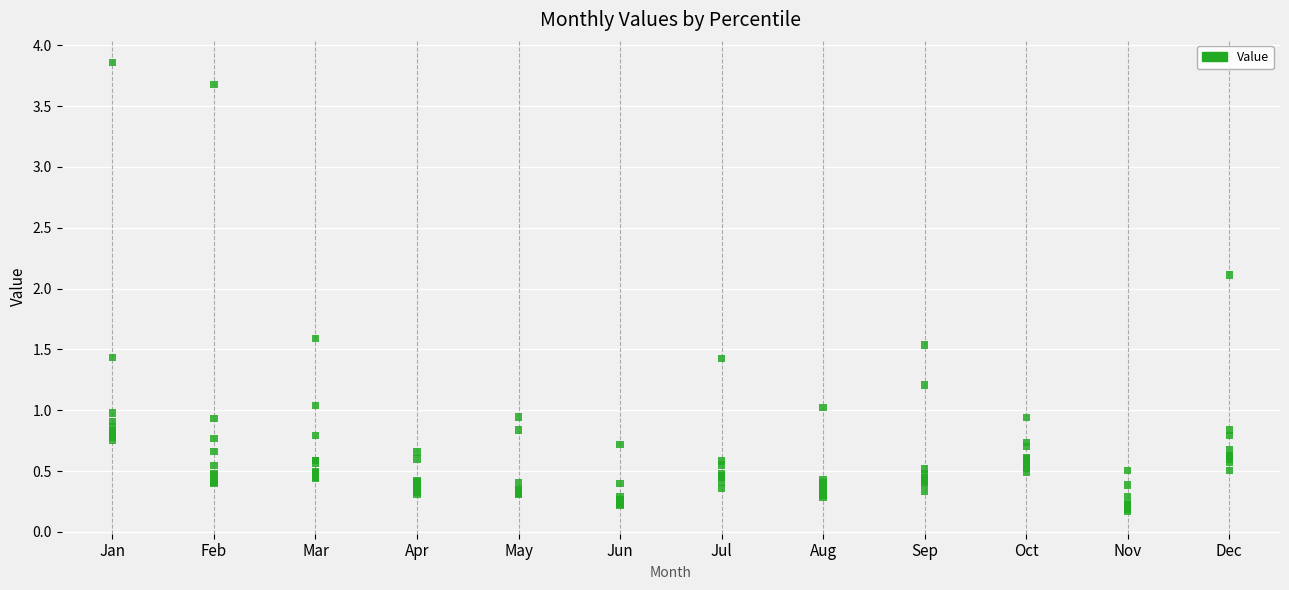

What Y value in the scatter plot is closest to 2?

2.1